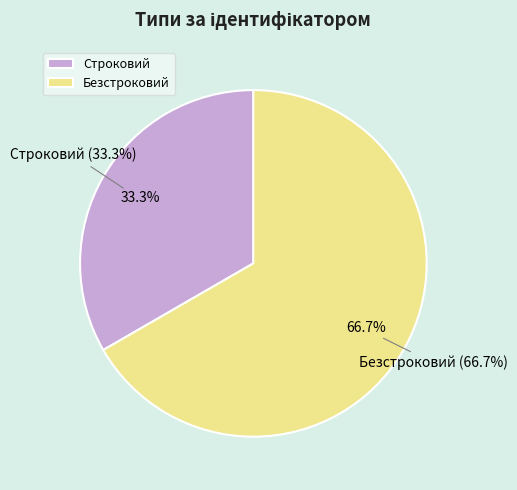

To the nearest percent, what is the average slice percentage?

50%